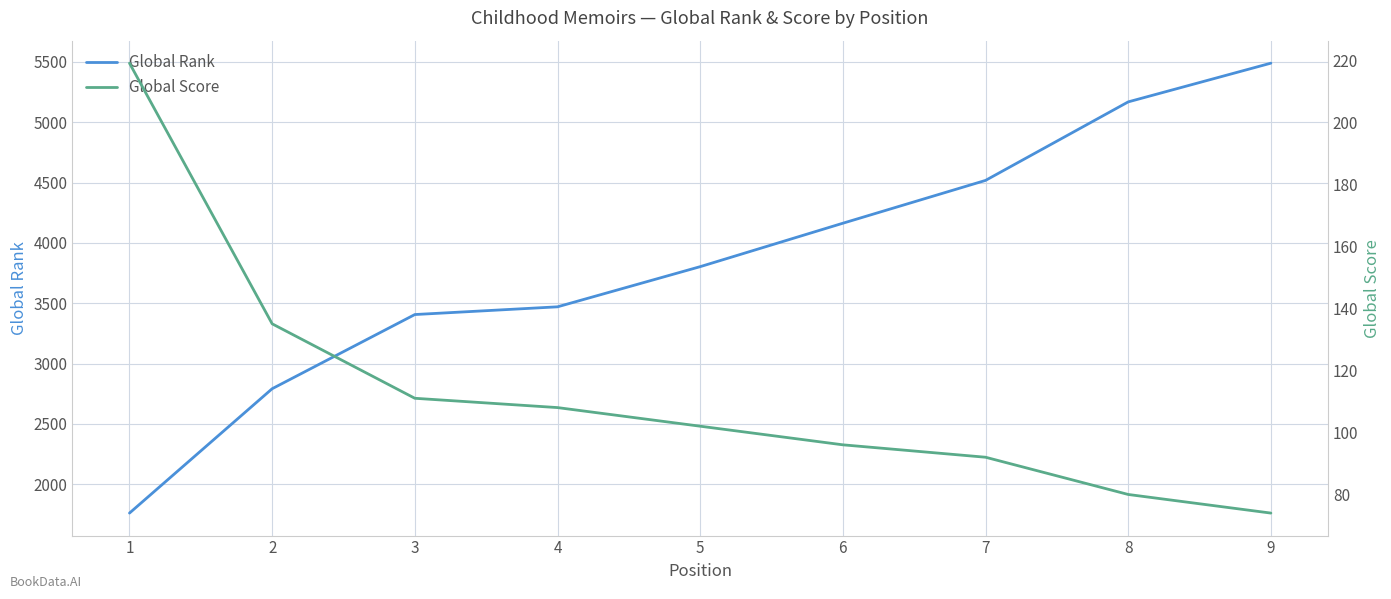

What is the lowest value of the Global Score series?

74